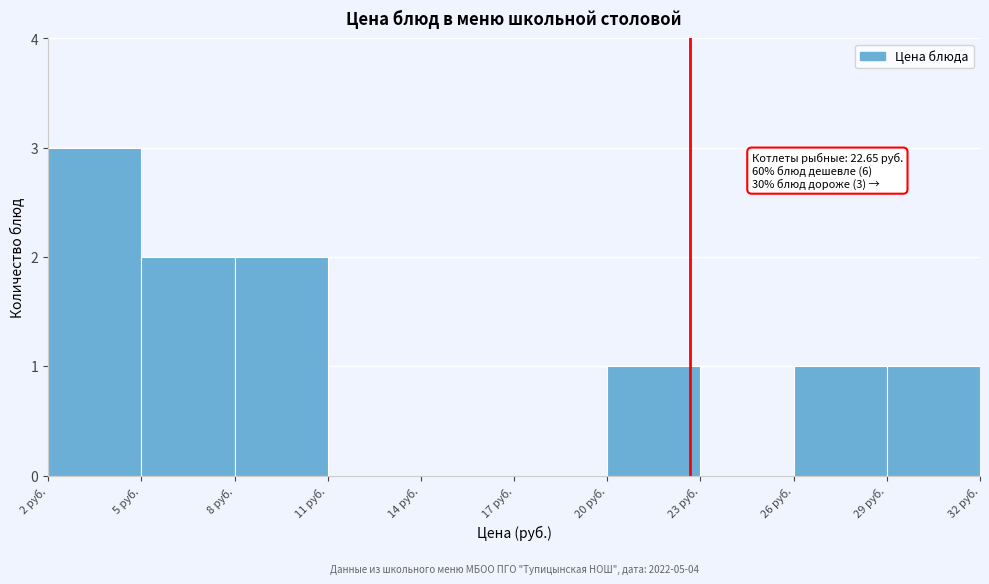

Which range on the x-axis has the tallest bar?

2 to 5